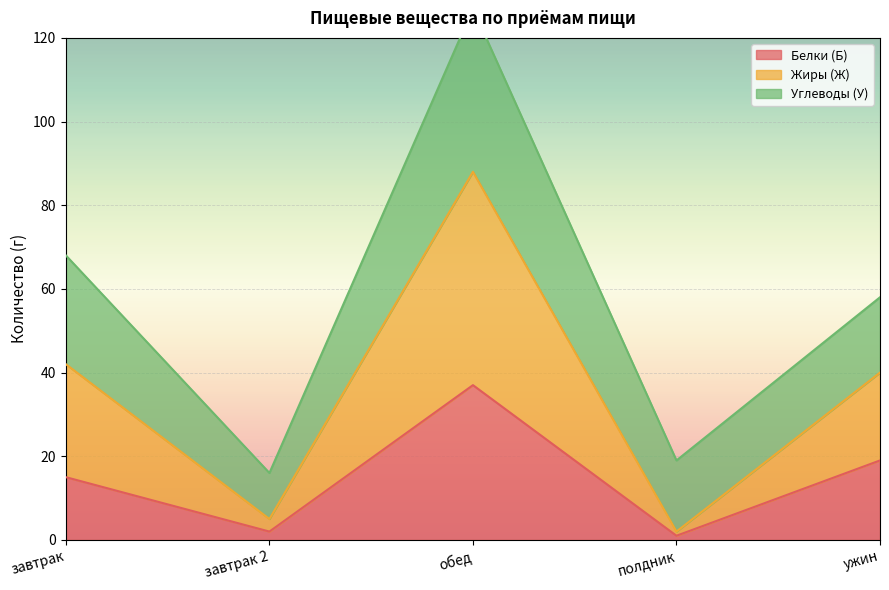

At which label does Белки (Б) reach its peak?

обед